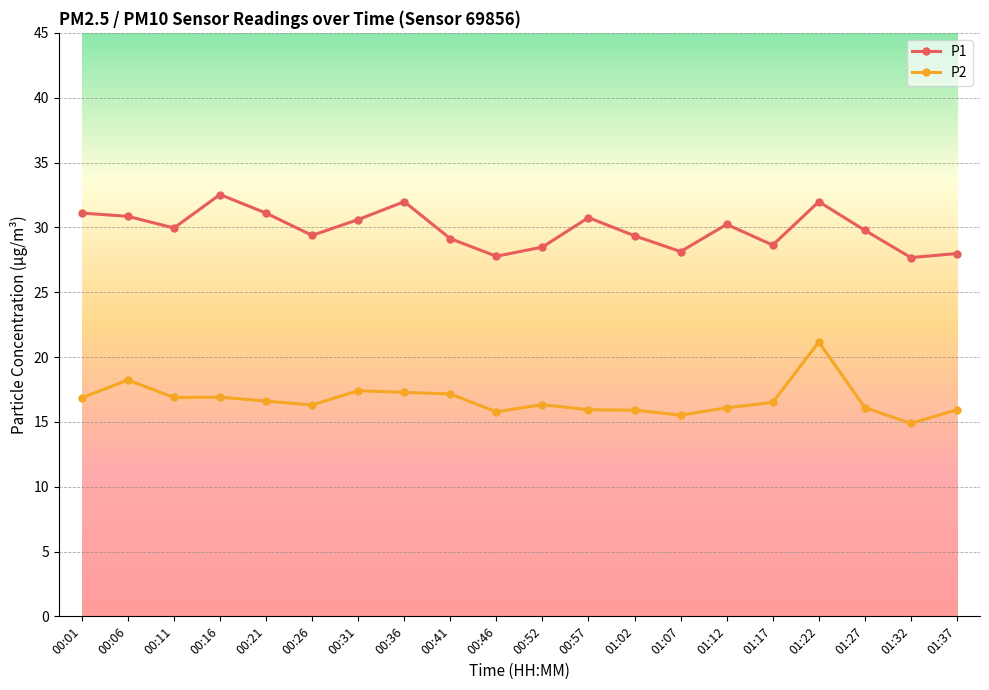

Which series changed the most between 00:31 and 01:07?

P1